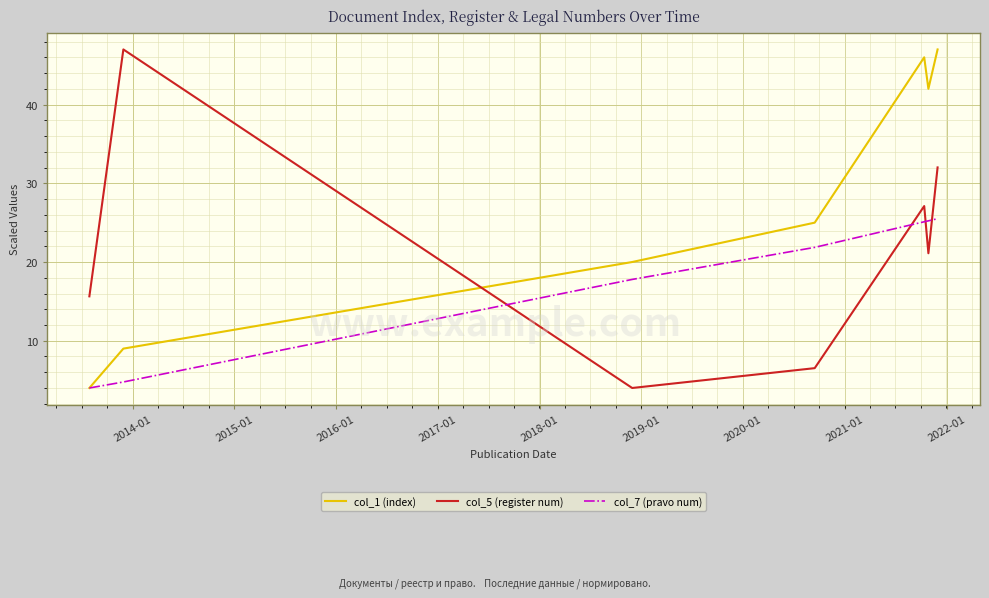

Which series has the largest total across all categories?

col_1 (index)